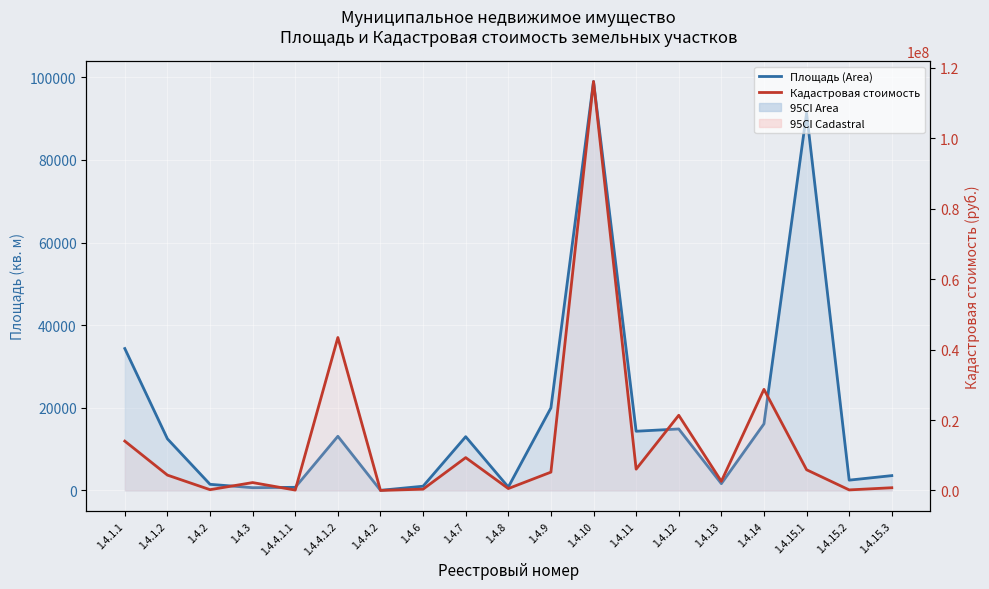

List the series in order of their overall mean, highest first.

Кадастровая стоимость (Cadastral Value), Площадь (Area)